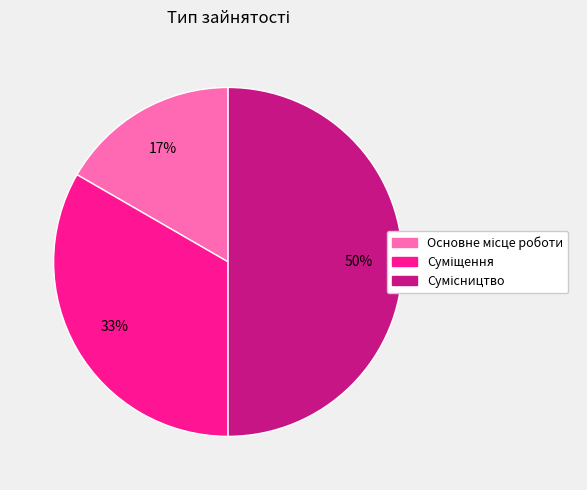

To the nearest percent, what is the difference between the largest and smallest slice percentages?

33%